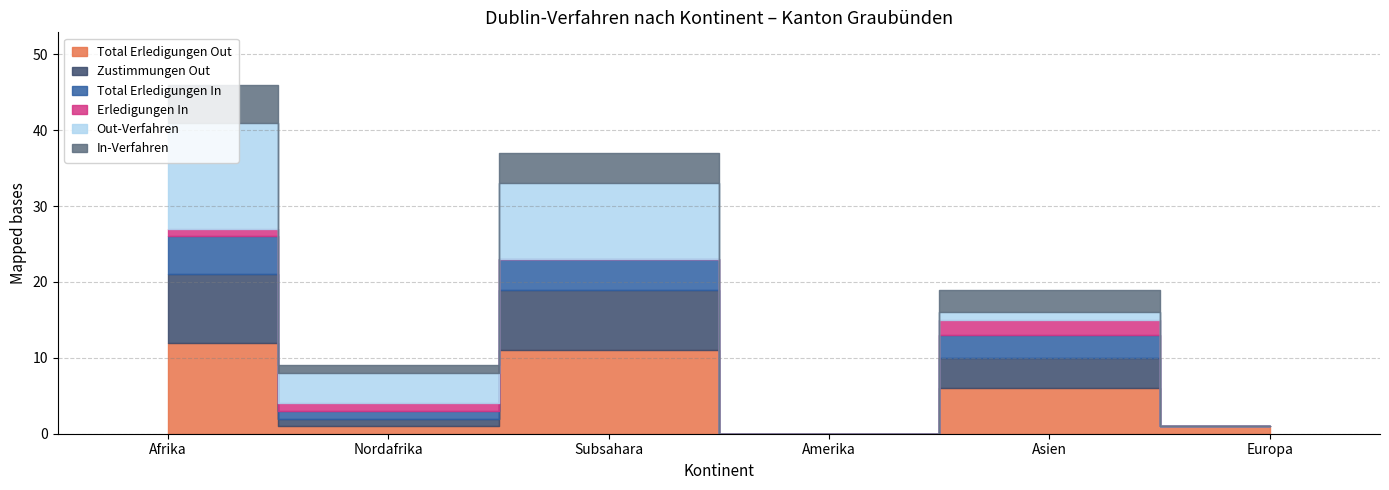

True or false: In-Verfahren and Total Erledigungen In cross at least once.

False